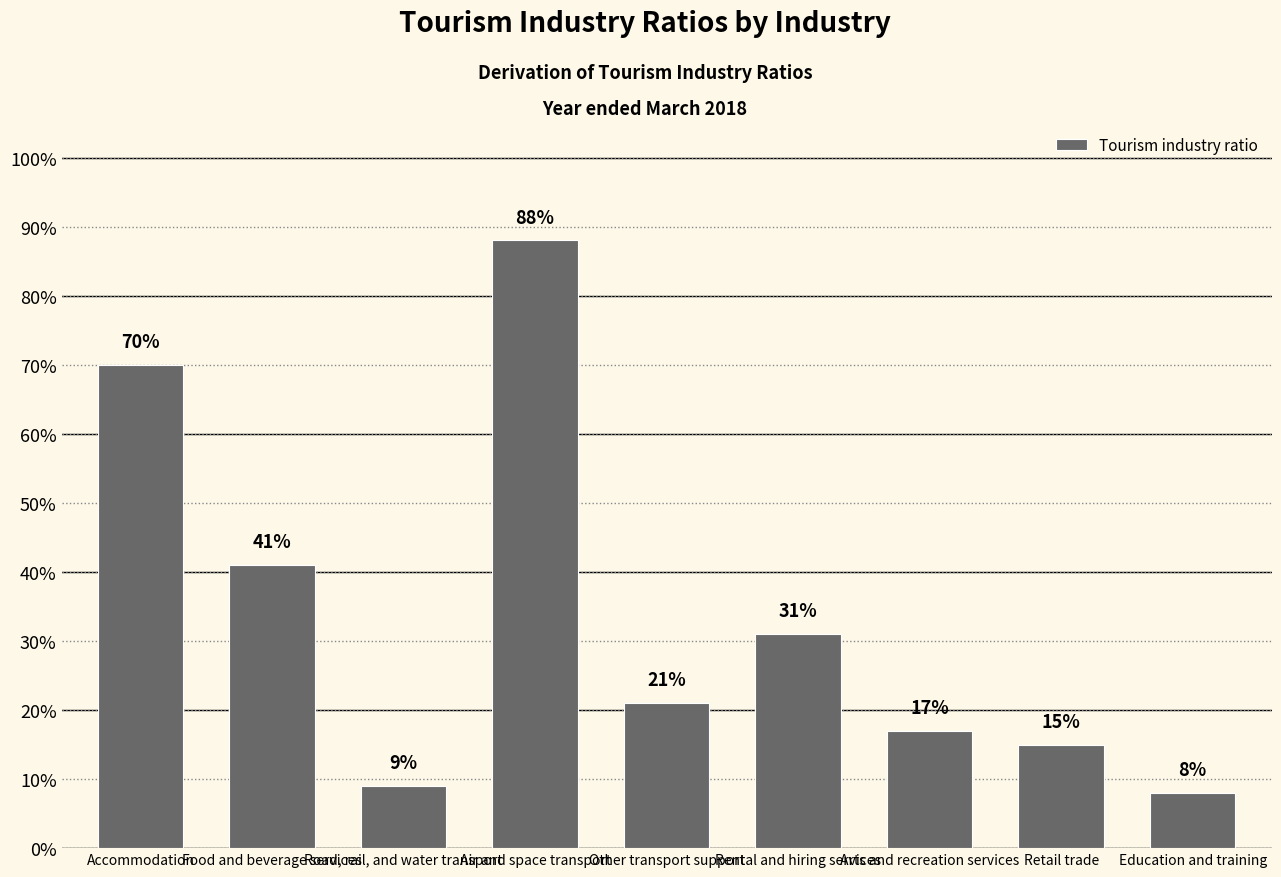

Are the bars horizontal?

No